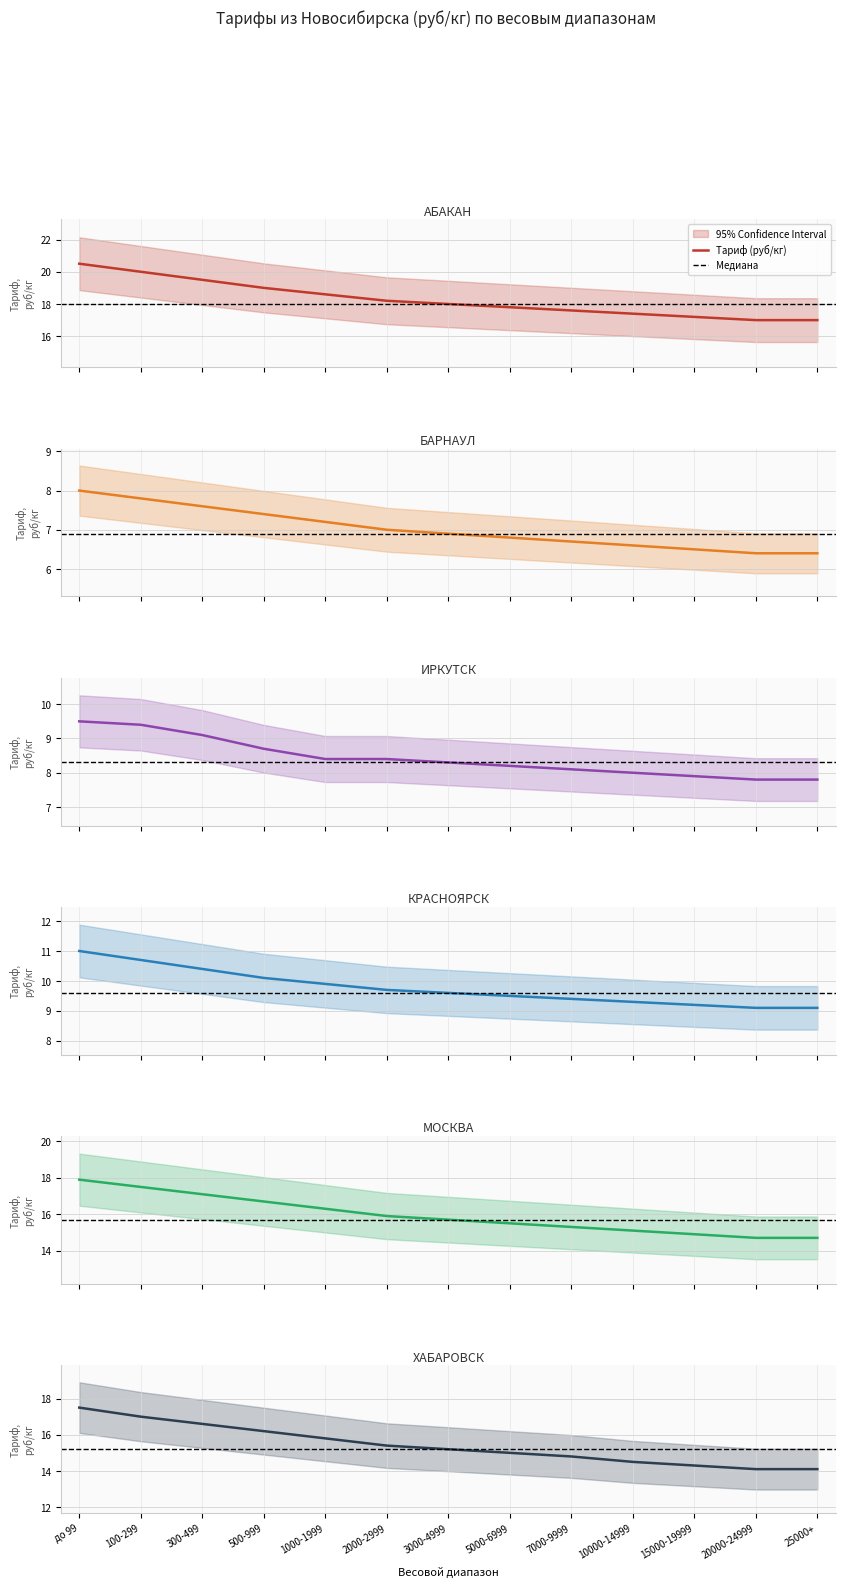

Reading left to right, transcribe all the data shown in this chart.

АБАКАН: до 99=20.5	100-299=20.0	300-499=19.5	500-999=19.0	1000-1999=18.6	2000-2999=18.2	3000-4999=18.0	5000-6999=17.8	7000-9999=17.6	10000-14999=17.4	15000-19999=17.2	20000-24999=17.0	25000+=17.0
БАРНАУЛ: до 99=8.0	100-299=7.8	300-499=7.6	500-999=7.4	1000-1999=7.2	2000-2999=7.0	3000-4999=6.9	5000-6999=6.8	7000-9999=6.7	10000-14999=6.6	15000-19999=6.5	20000-24999=6.4	25000+=6.4
ИРКУТСК: до 99=9.5	100-299=9.4	300-499=9.1	500-999=8.7	1000-1999=8.4	2000-2999=8.4	3000-4999=8.3	5000-6999=8.2	7000-9999=8.1	10000-14999=8.0	15000-19999=7.9	20000-24999=7.8	25000+=7.8
КРАСНОЯРСК: до 99=11.0	100-299=10.7	300-499=10.4	500-999=10.1	1000-1999=9.9	2000-2999=9.7	3000-4999=9.6	5000-6999=9.5	7000-9999=9.4	10000-14999=9.3	15000-19999=9.2	20000-24999=9.1	25000+=9.1
МОСКВА: до 99=17.9	100-299=17.5	300-499=17.1	500-999=16.7	1000-1999=16.3	2000-2999=15.9	3000-4999=15.7	5000-6999=15.5	7000-9999=15.3	10000-14999=15.1	15000-19999=14.9	20000-24999=14.7	25000+=14.7
ХАБАРОВСК: до 99=17.5	100-299=17.0	300-499=16.6	500-999=16.2	1000-1999=15.8	2000-2999=15.4	3000-4999=15.2	5000-6999=15.0	7000-9999=14.8	10000-14999=14.5	15000-19999=14.3	20000-24999=14.1	25000+=14.1